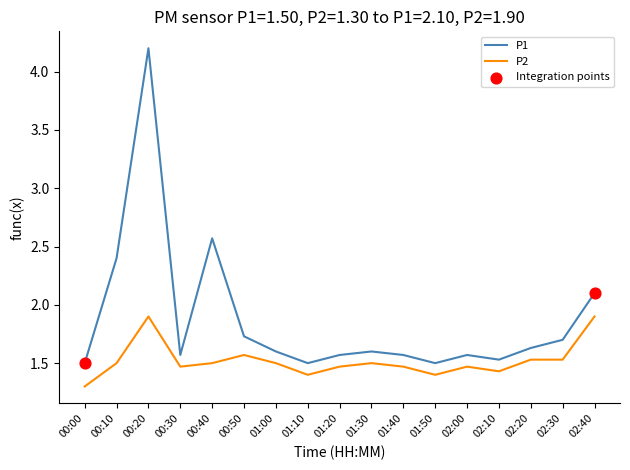

Is the value of P1 at 02:20 greater than the value of P2 at 00:10?

Yes